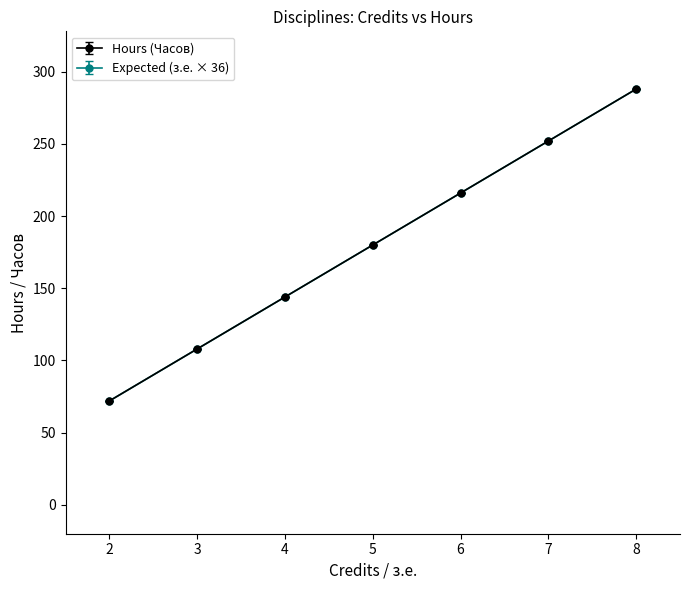

Is this an area chart (filled region under the line)?

No